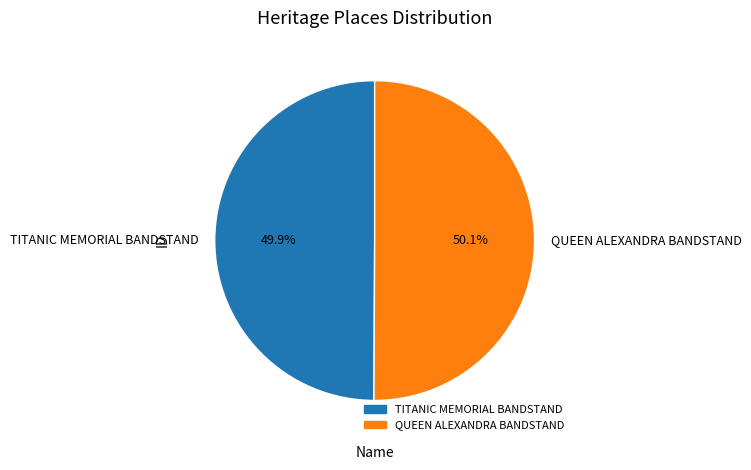

What percentage is NOT represented by TITANIC MEMORIAL BANDSTAND?

50.1%